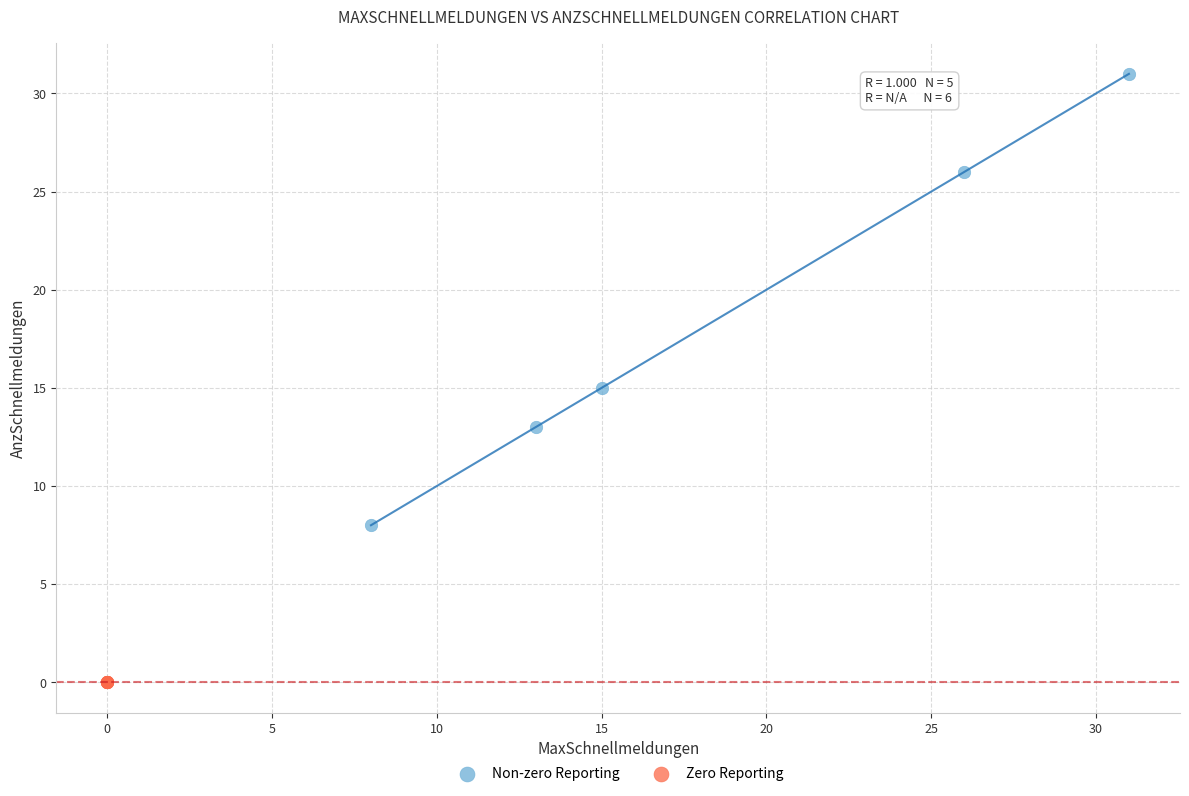

What are all the series names shown in the legend?

Non-zero Reporting, Zero Reporting